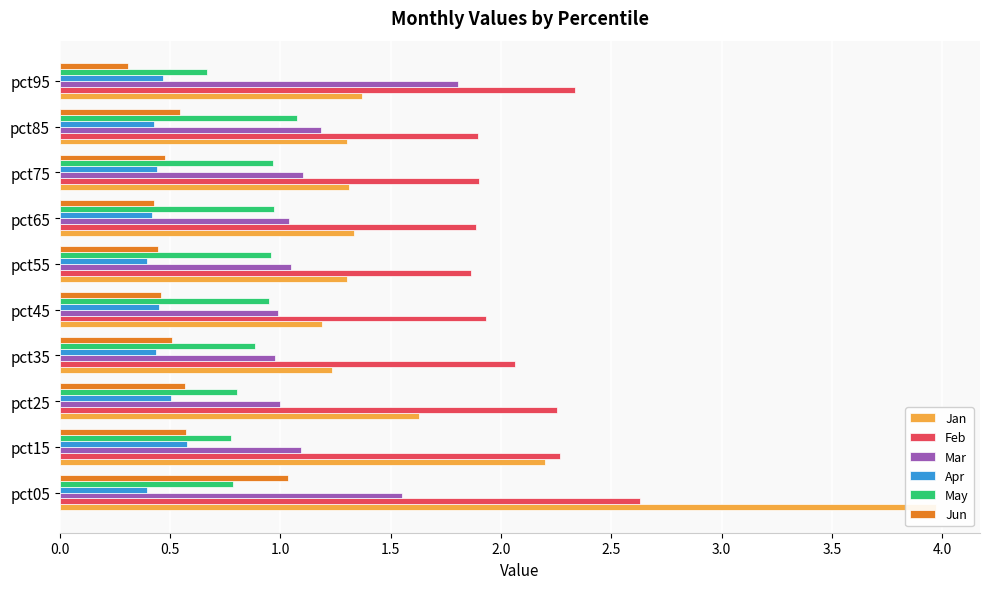

What is the highest value of the Jan series?

4.0